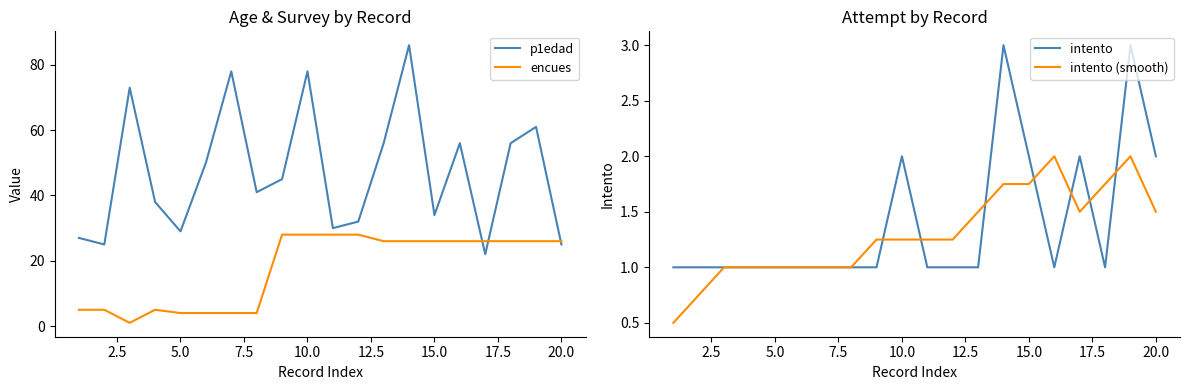

The p1edad series shows 43 at 20.0. True or false?

False